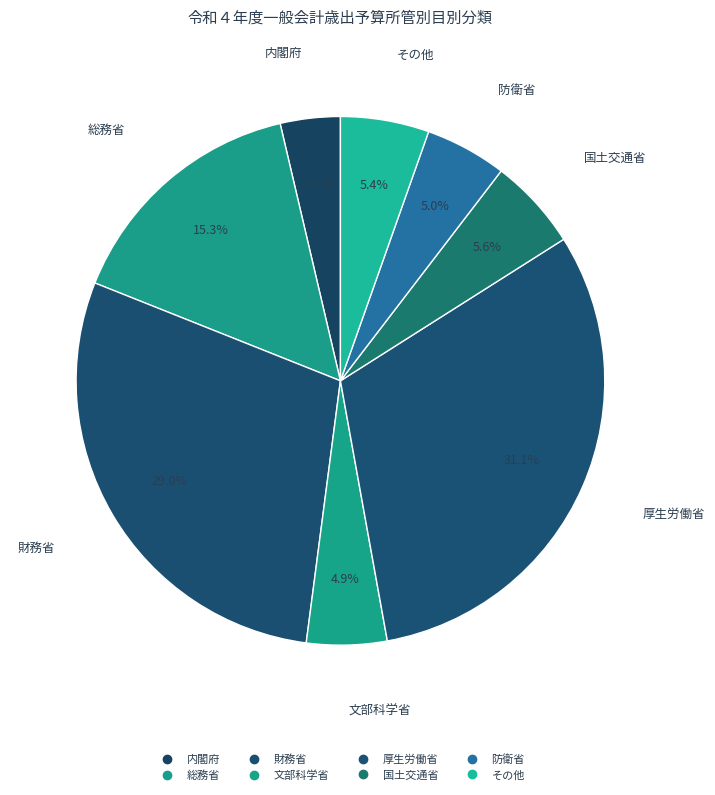

Is there any slice that represents more than half of the pie?

No